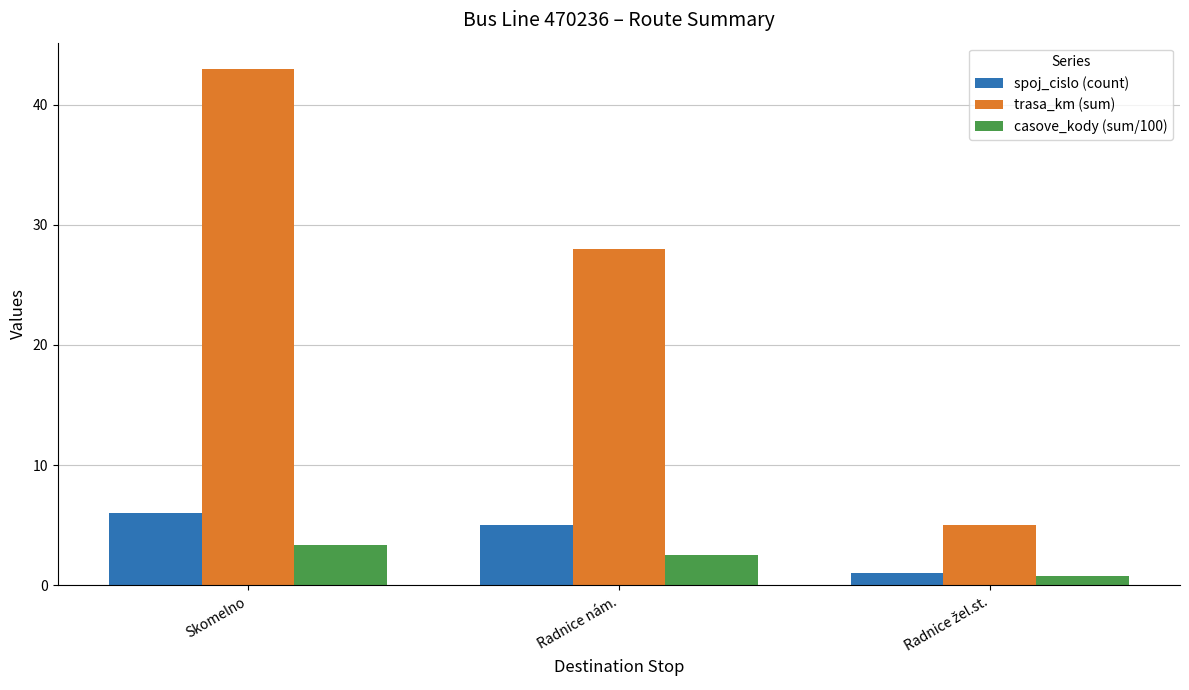

What is the label of the 2nd bar from the left?

Radnice nám.